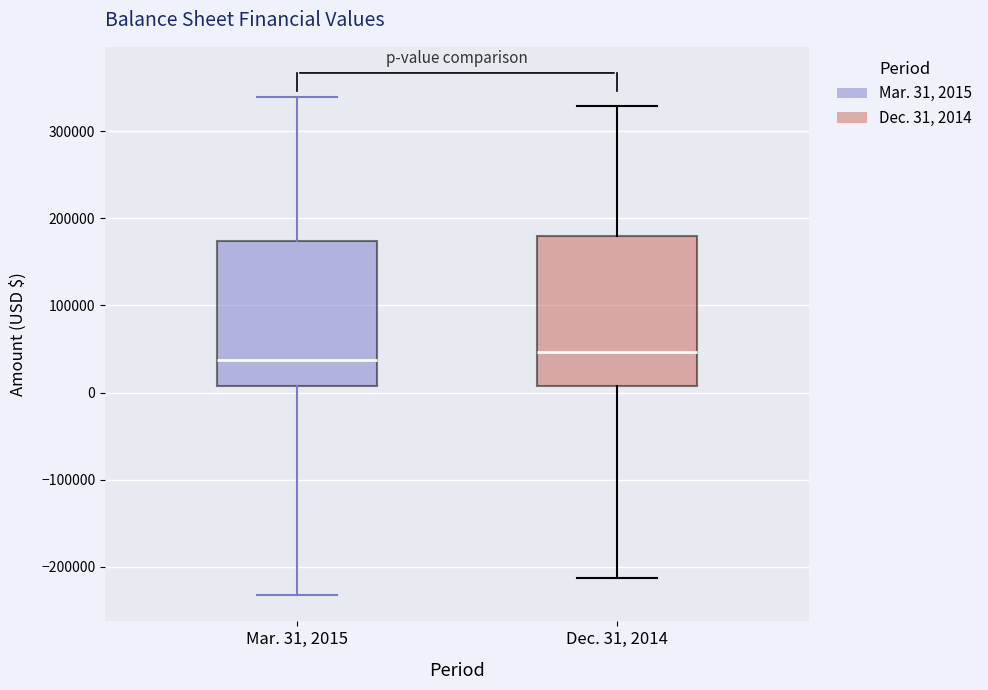

Reading left to right, read every box against the y-axis: the position of its median line, the range the box covers, and the ends of its whiskers. The values are not printed on the chart, so give them approximately, as read against the axis.

Mar. 31, 2015: median 40000, box 10000 to 170000, whiskers -230000 to 340000
Dec. 31, 2014: median 50000, box 10000 to 180000, whiskers -210000 to 330000